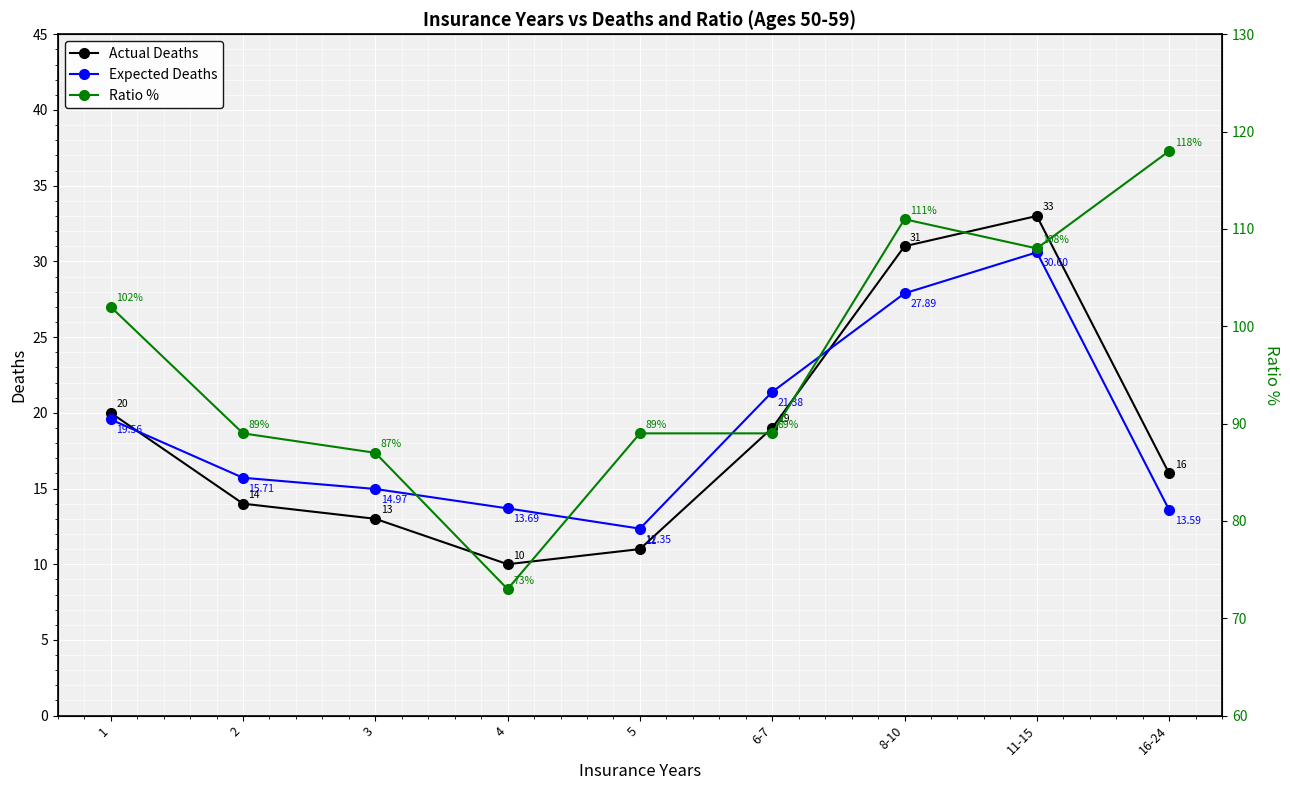

What is the average value of the Ratio % series?

96.2